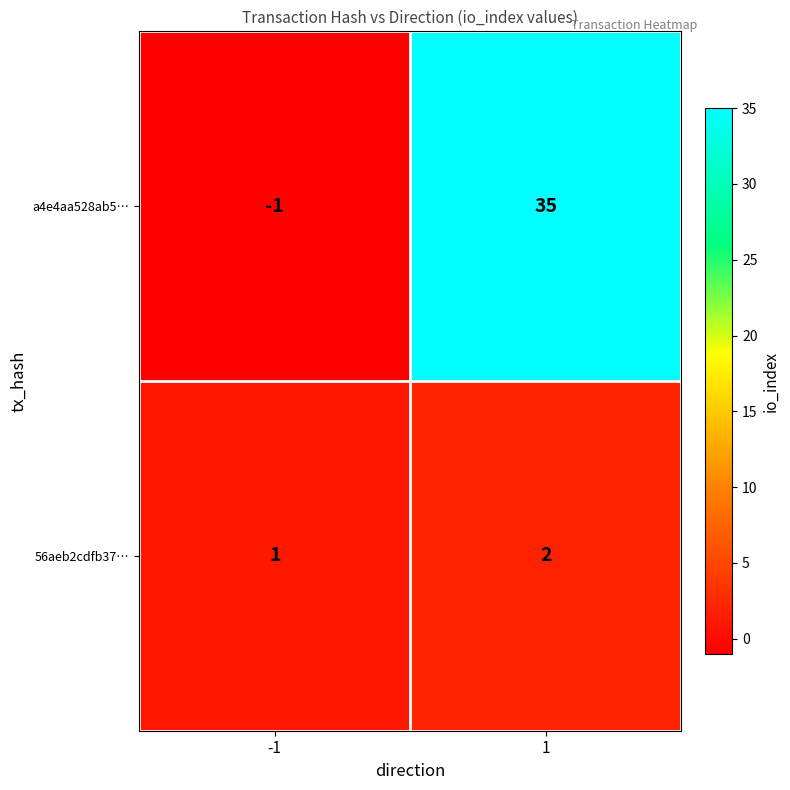

How many series are shown in this chart?

2